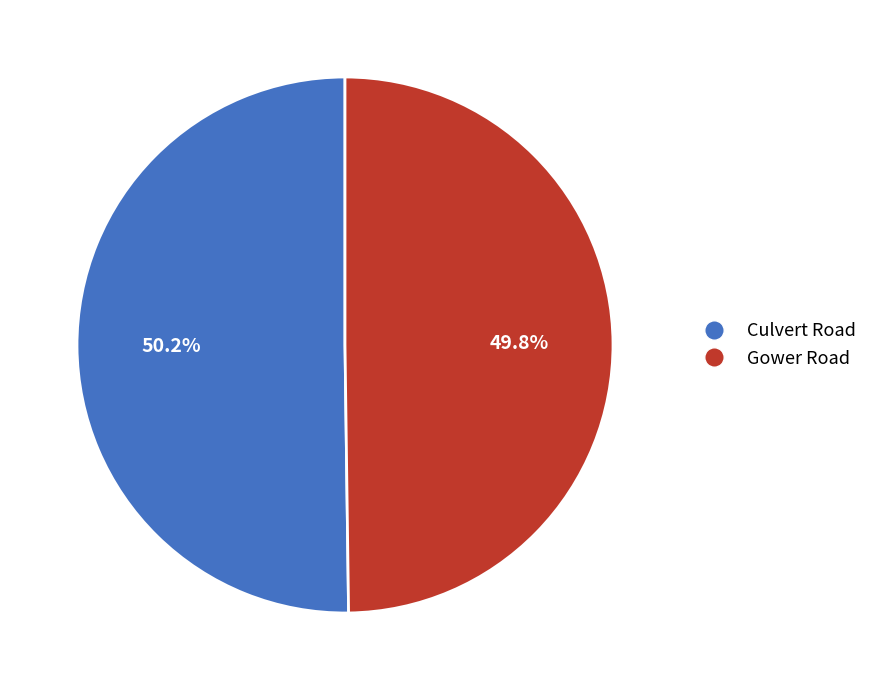

Is there a majority slice in this chart?

Yes